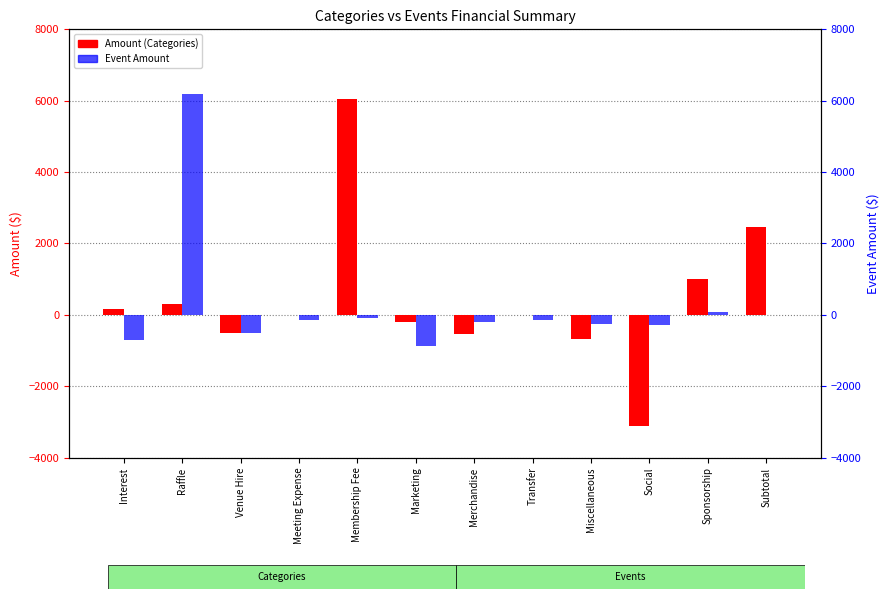

What is the difference between the Event Amount values at Marketing and Subtotal?

875.0